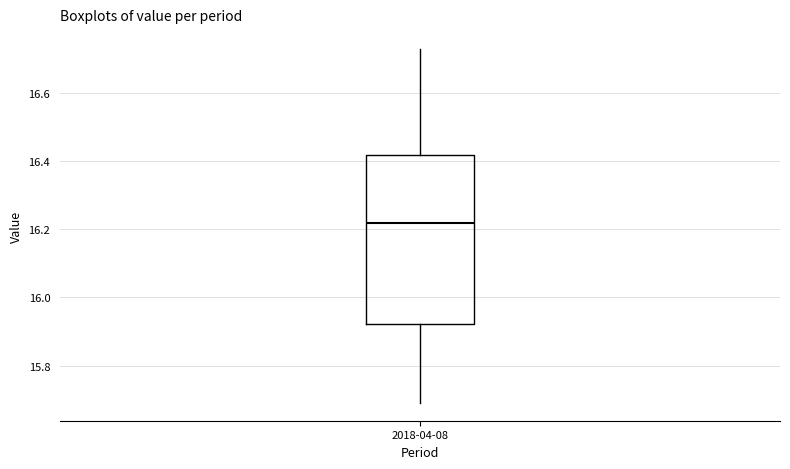

Read this box plot against the y-axis: the position of the median line, the range covered by the box, and the ends of both whiskers. The values are not printed on the chart, so give them approximately, as read against the axis.

median 16.22, box 15.92 to 16.42, whiskers 15.70 to 16.74